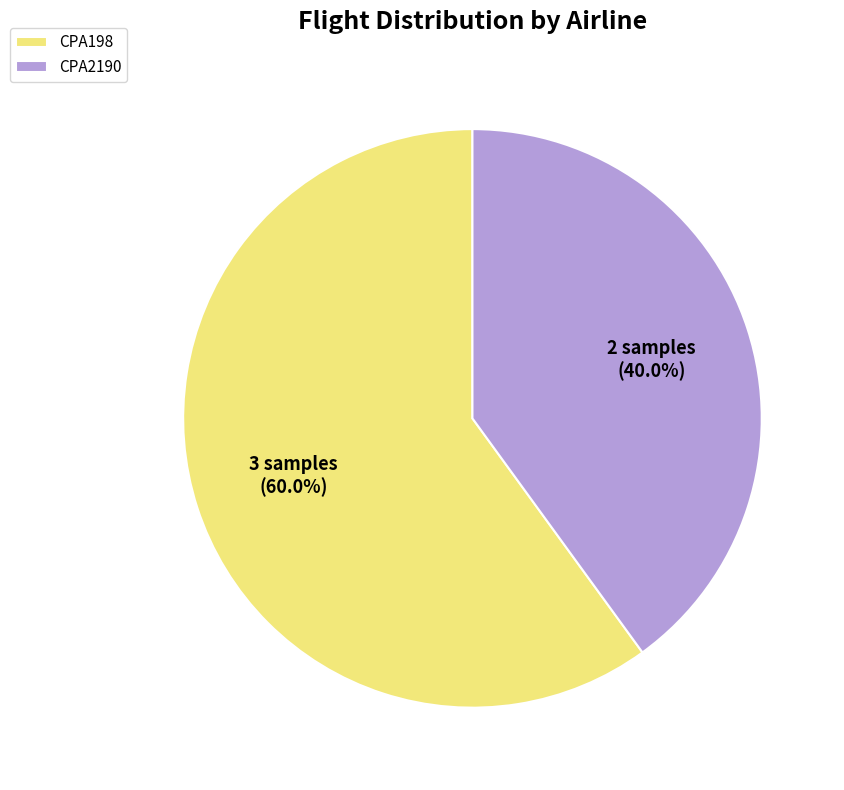

To the nearest percent, what portion does CPA2190 represent?

40%